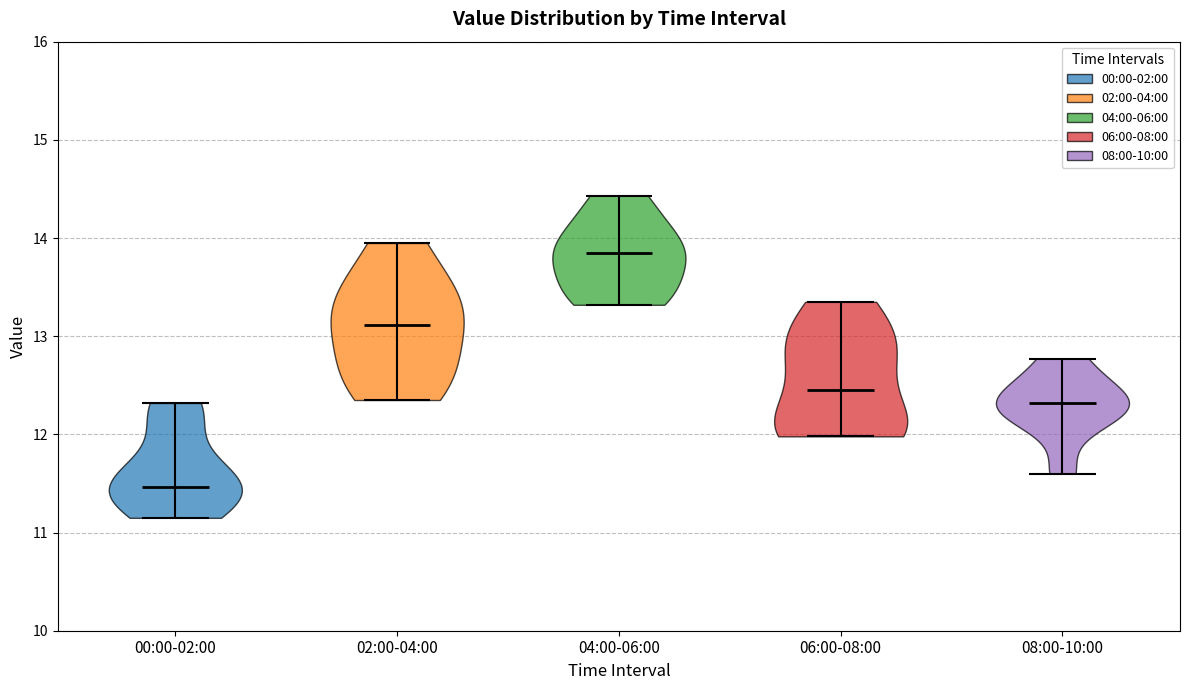

Reading left to right, read every violin against the y-axis: where its median line is, and the lowest and highest points it reaches. The values are not printed on the chart, so give them approximately, as read against the axis.

00:00-02:00: median line 11.5, lowest point 11.2, highest point 12.3
02:00-04:00: median line 13.1, lowest point 12.4, highest point 14.0
04:00-06:00: median line 13.9, lowest point 13.3, highest point 14.4
06:00-08:00: median line 12.5, lowest point 12.0, highest point 13.4
08:00-10:00: median line 12.3, lowest point 11.6, highest point 12.8